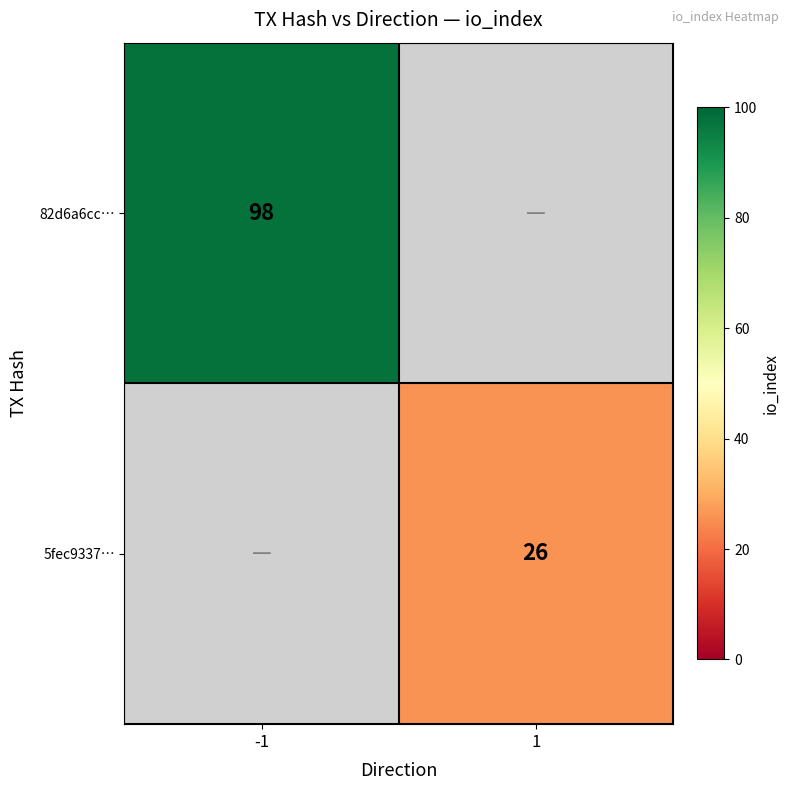

Between 1 and -1, which is larger?

-1